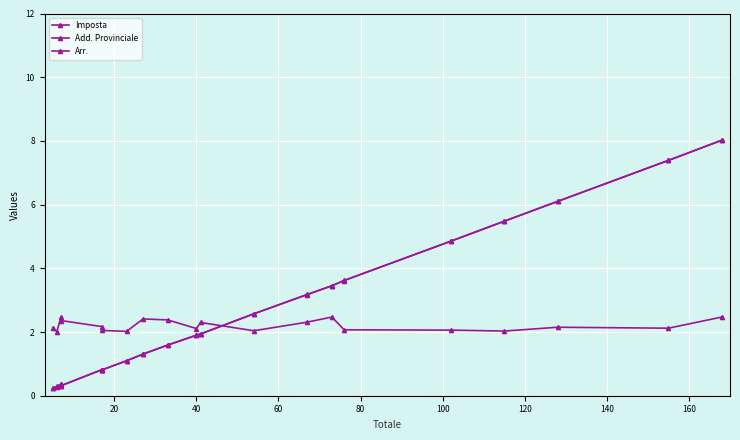

How many values in the Add. Provinciale series exceed 1?

14